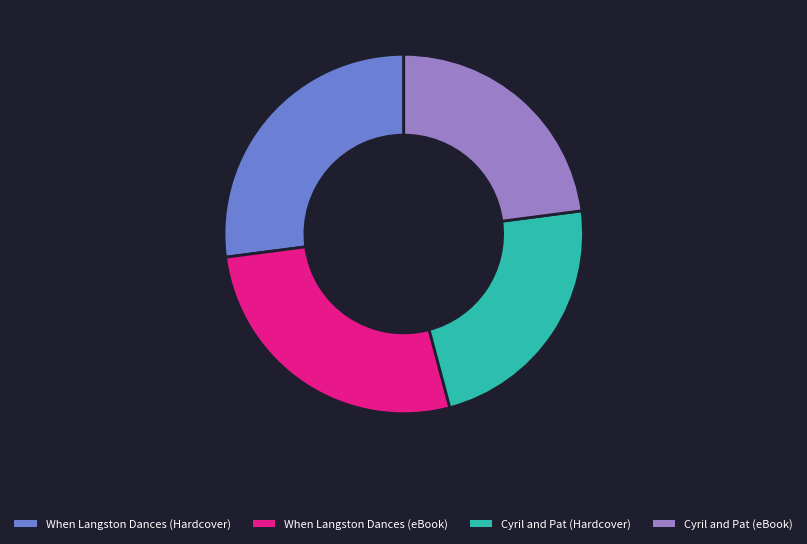

How many segments does this pie chart have?

4